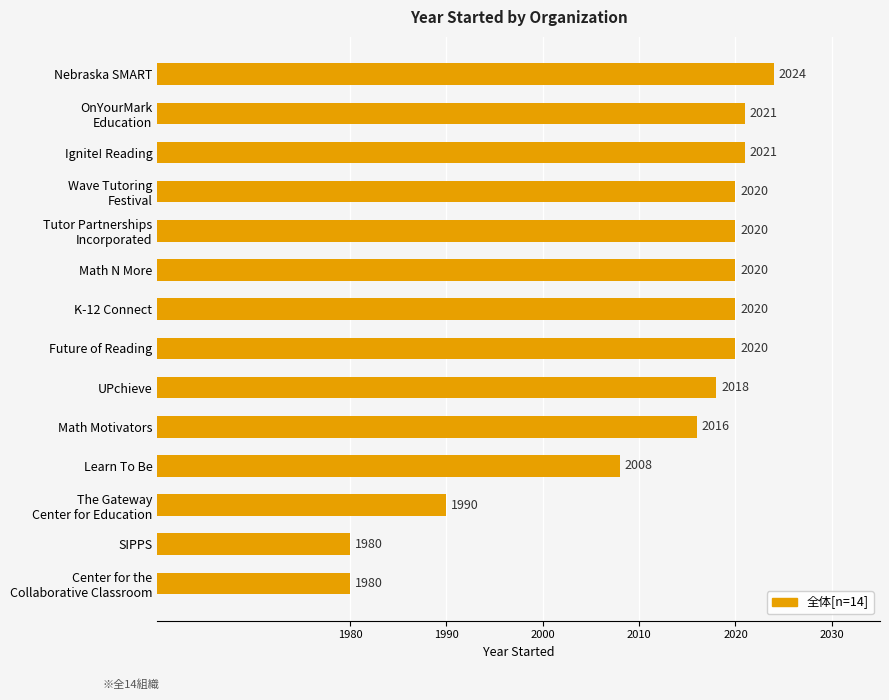

Which has a higher value, UPchieve or K-12 Connect?

K-12 Connect